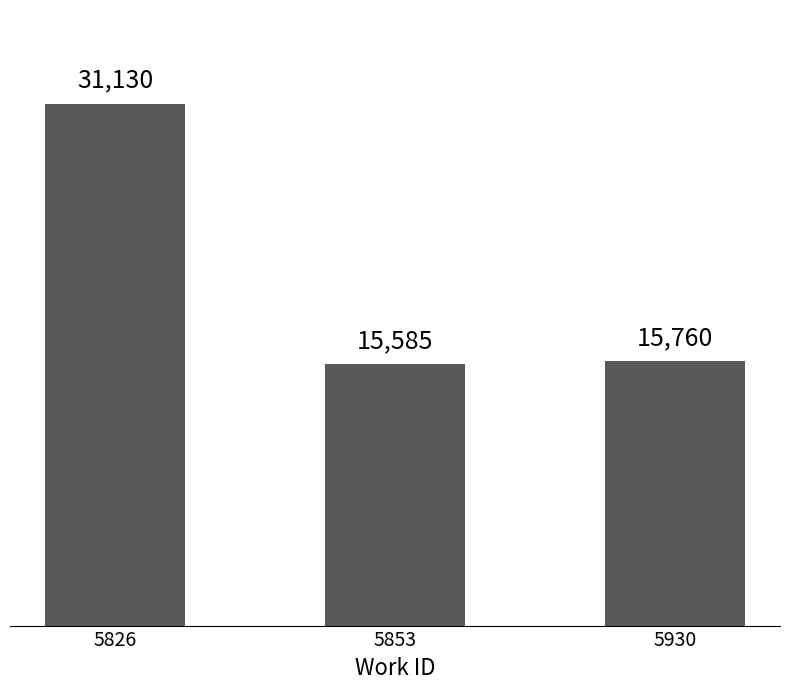

What is the difference between the maximum and second lowest values?

15370